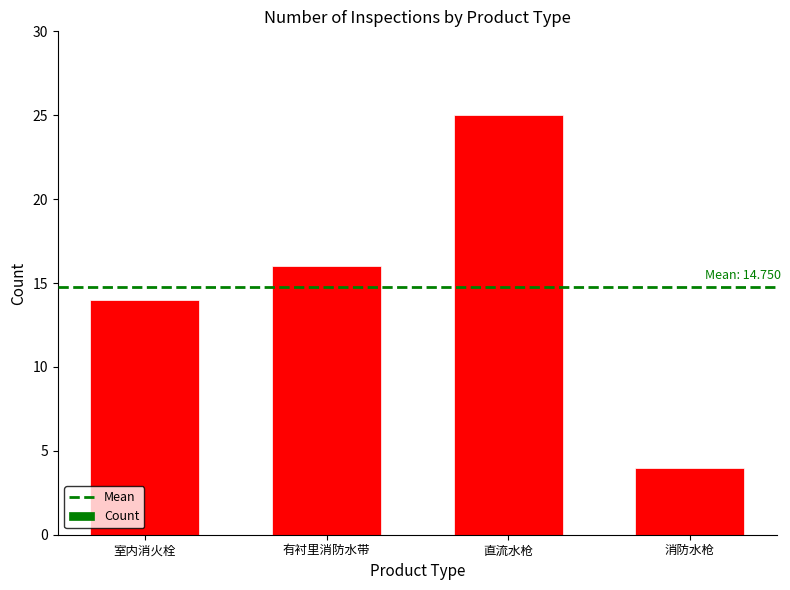

Does the chart contain any negative values?

No